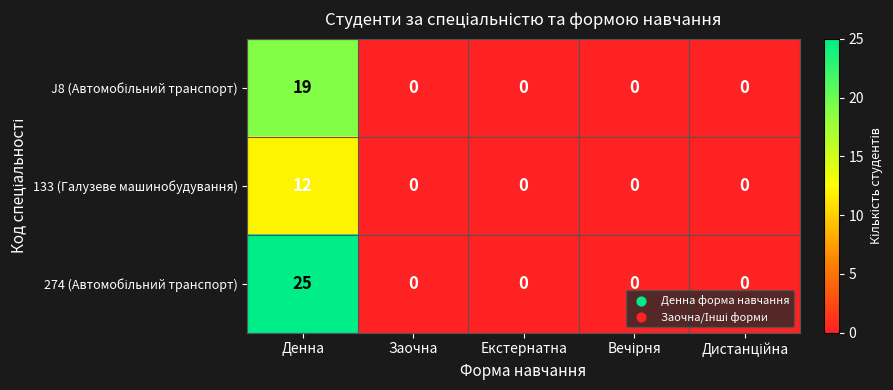

Which label corresponds to the largest value in the chart?

Денна